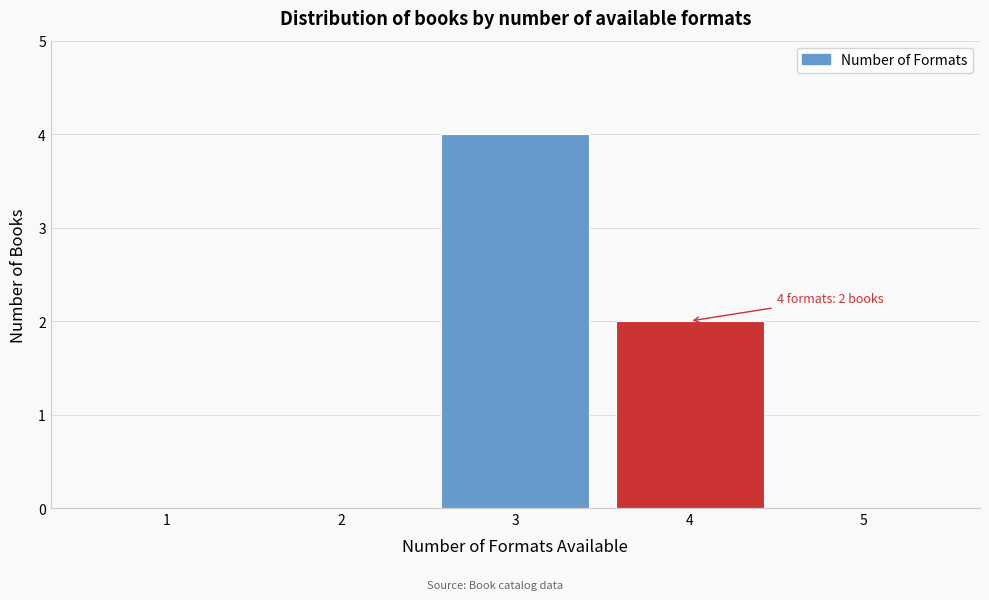

Reading left to right, what are all the values shown in this chart?

1=0	2=0	3=4	4=2	5=0